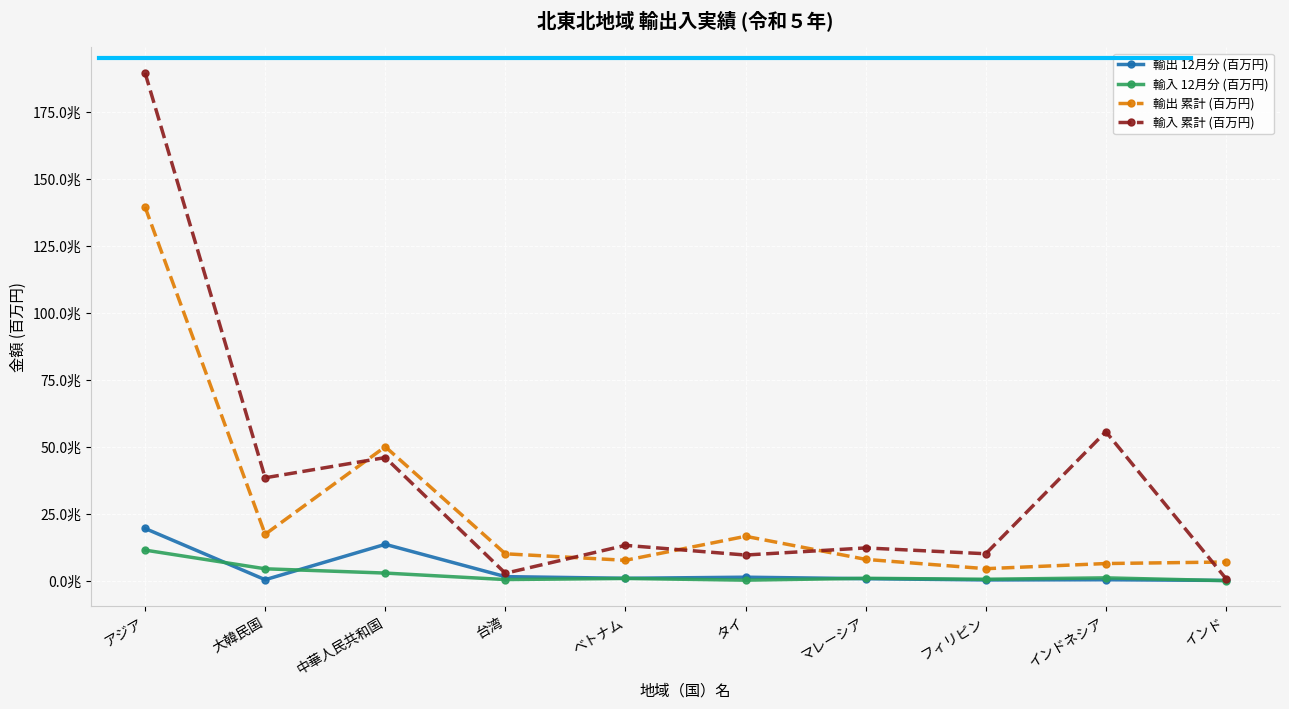

The 輸入 累計 (百万円) series shows 3962012 at 台湾. True or false?

False